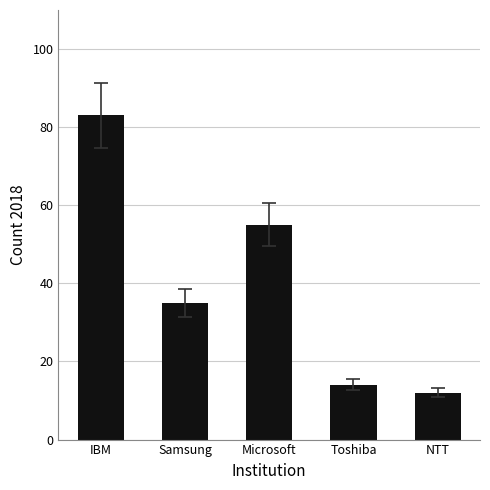

The chart shows a value of 21 at Toshiba. True or false?

False